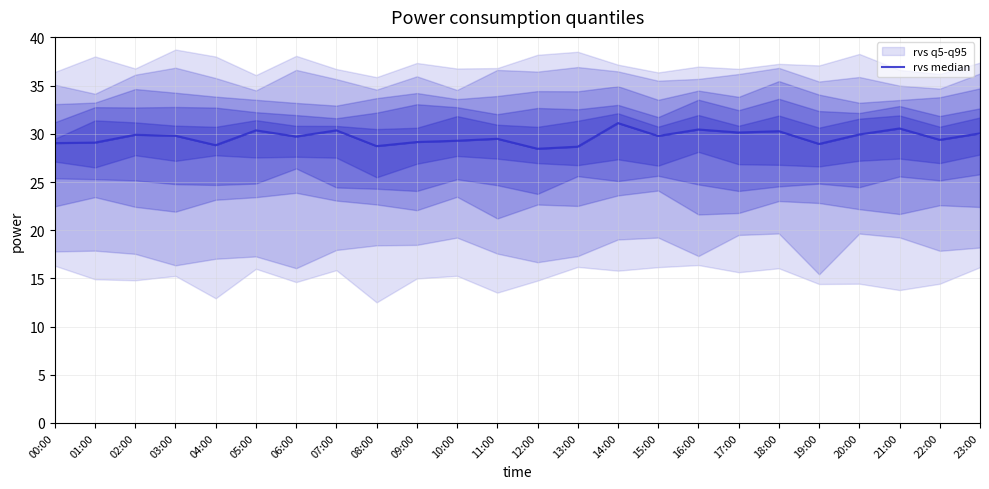

What is the change in value from 03:00 to 06:00?

-0.1